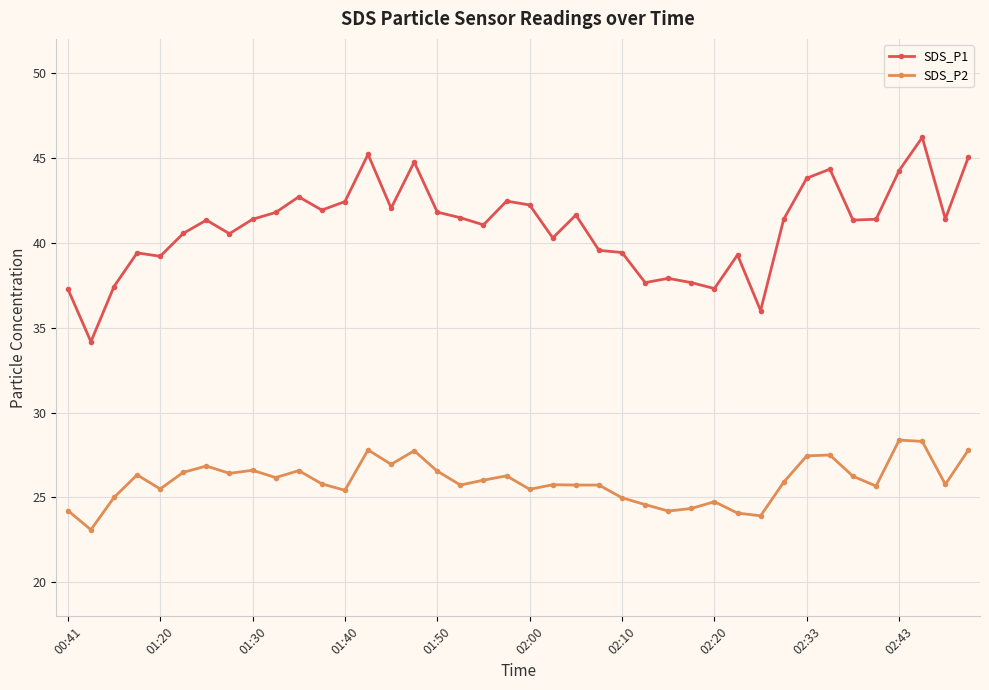

Which series has the largest range (max minus min)?

SDS_P1